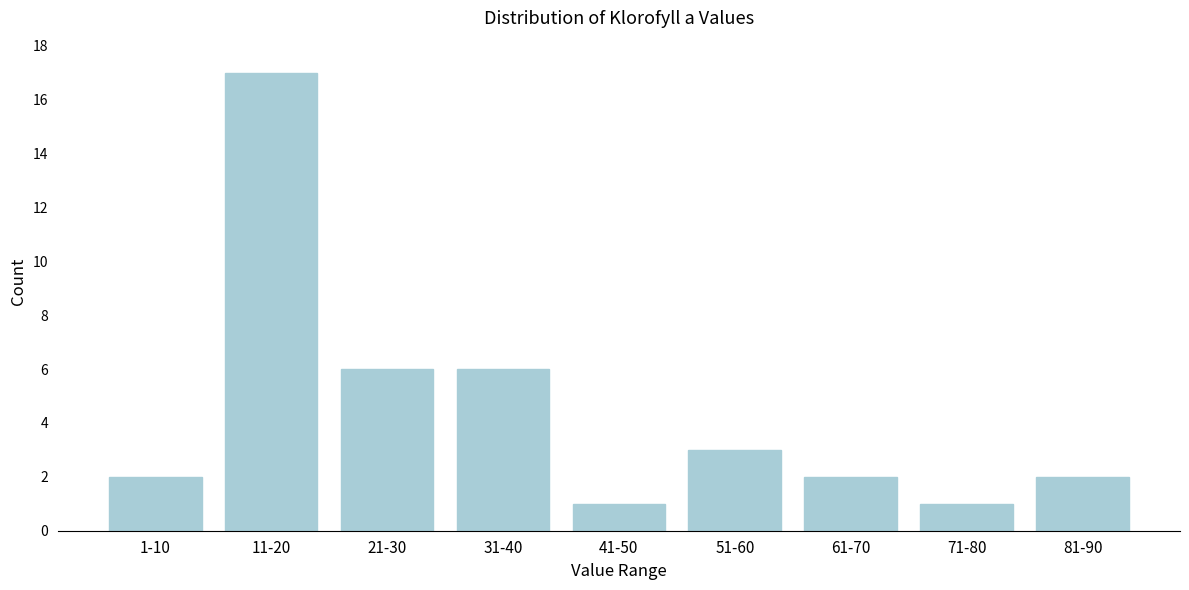

Reading left to right, what are all the values shown in this chart?

2	17	6	6	1	3	2	1	2